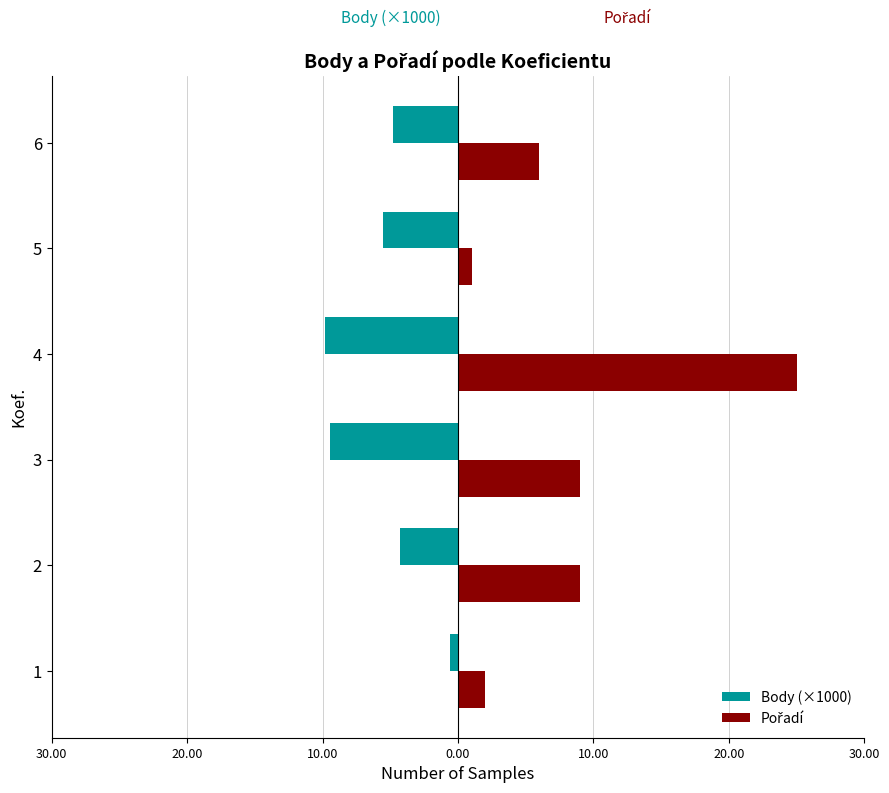

What is the difference between the maximum and second lowest values in the Pořadí series?

23.0